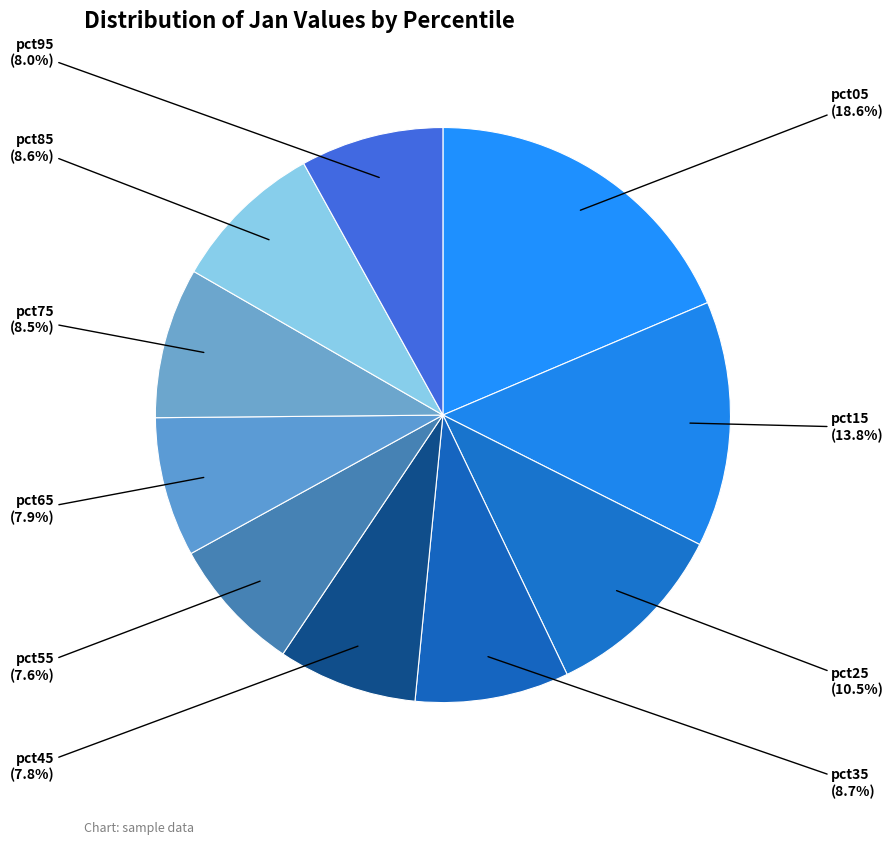

Count the number of slices in the pie.

10